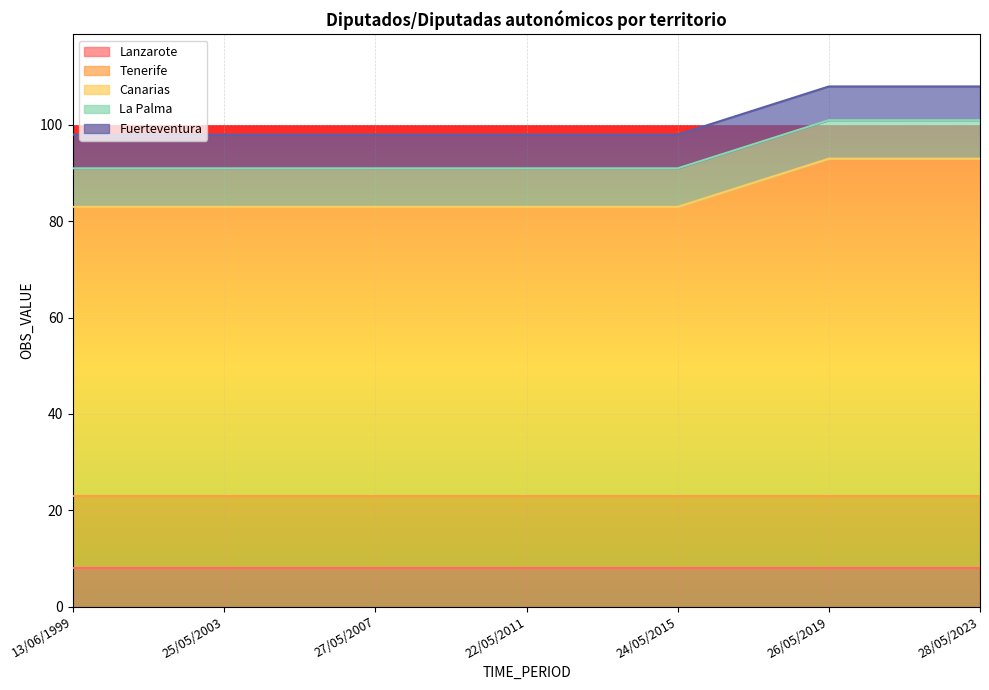

True or false: Tenerife and Canarias cross at least once.

False